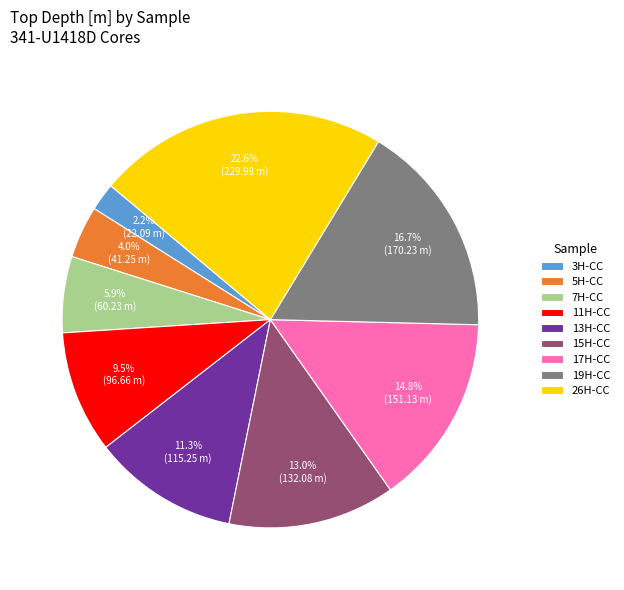

Which slice is the largest?

26H-CC